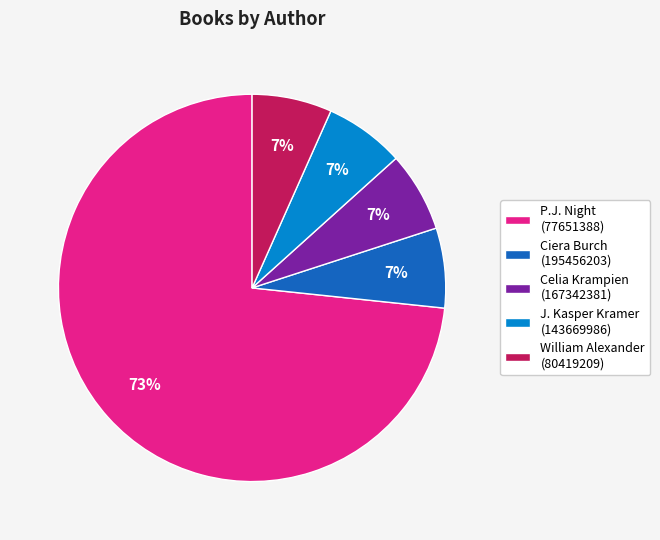

Is it true that P.J. Night (77651388) is 73% of the pie?

True